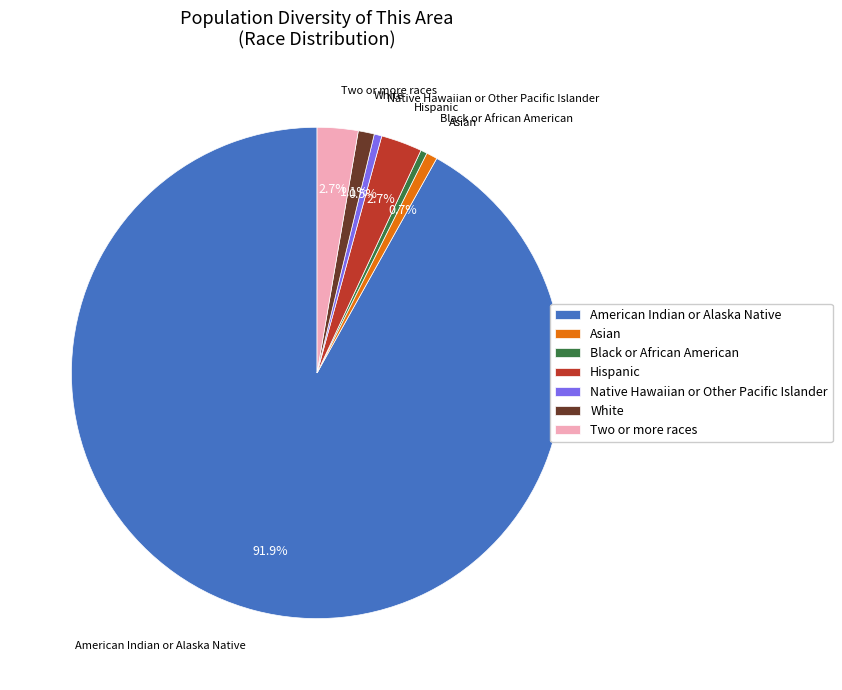

What is the largest slice in the pie chart?

American Indian or Alaska Native